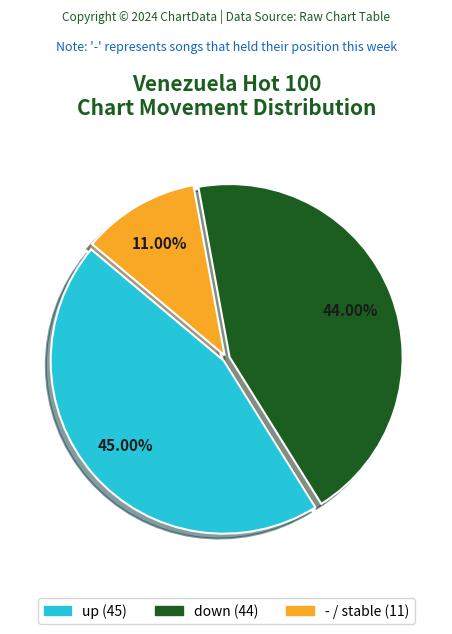

How much of the chart is everything except up?

55.0%